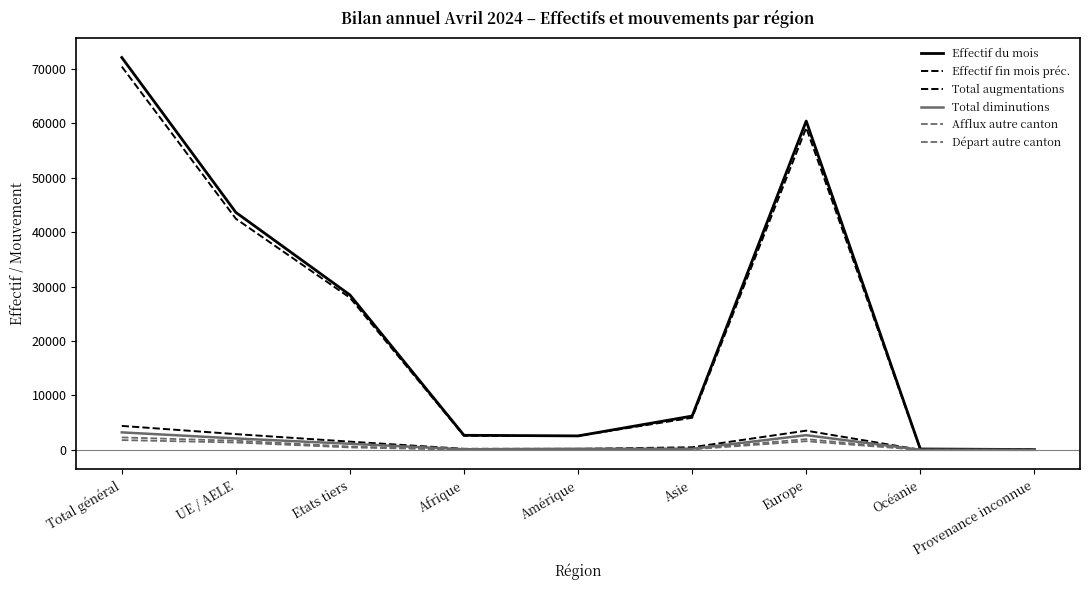

How many lines are shown in the chart?

6